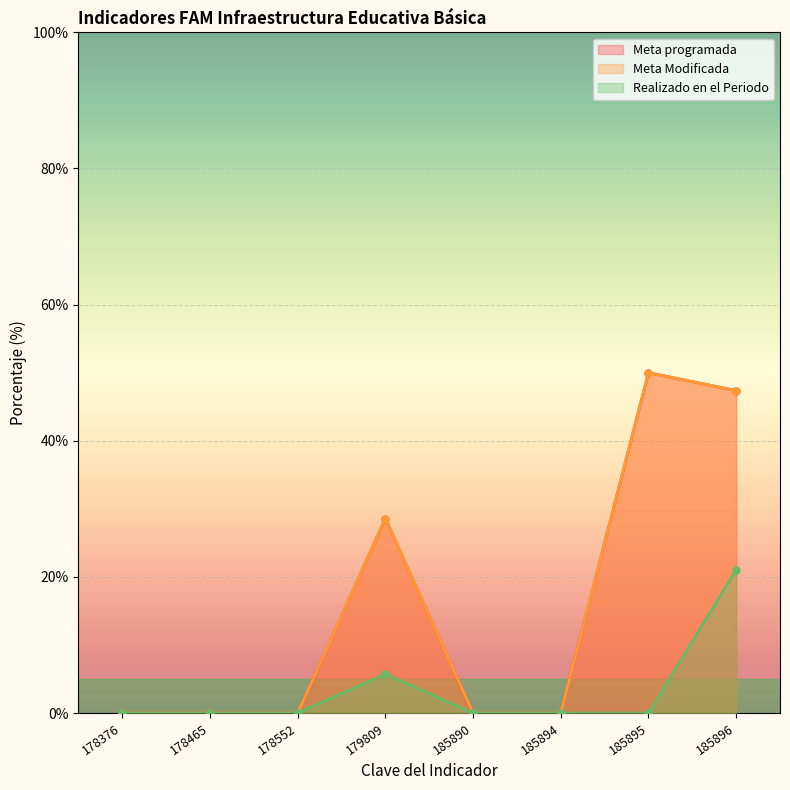

Which series has the widest spread of values?

Meta programada